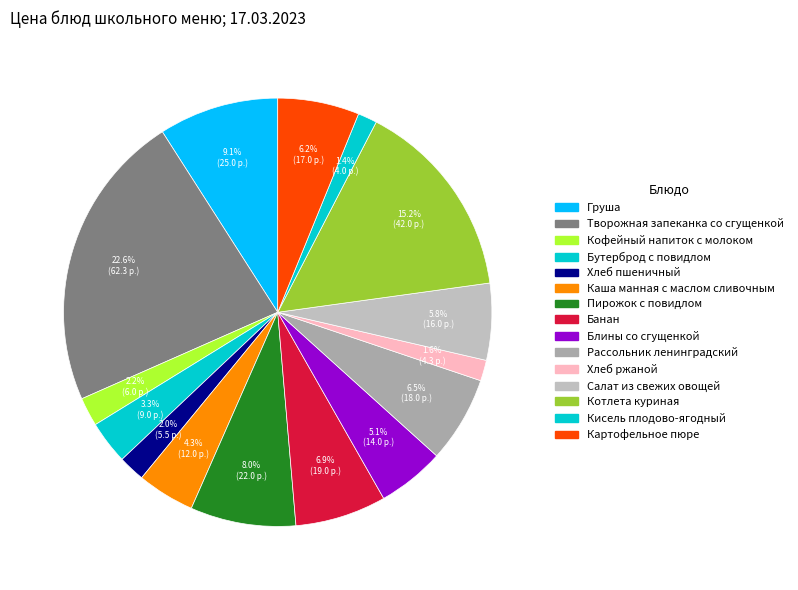

True or false: Банан accounts for 7% of the total.

True